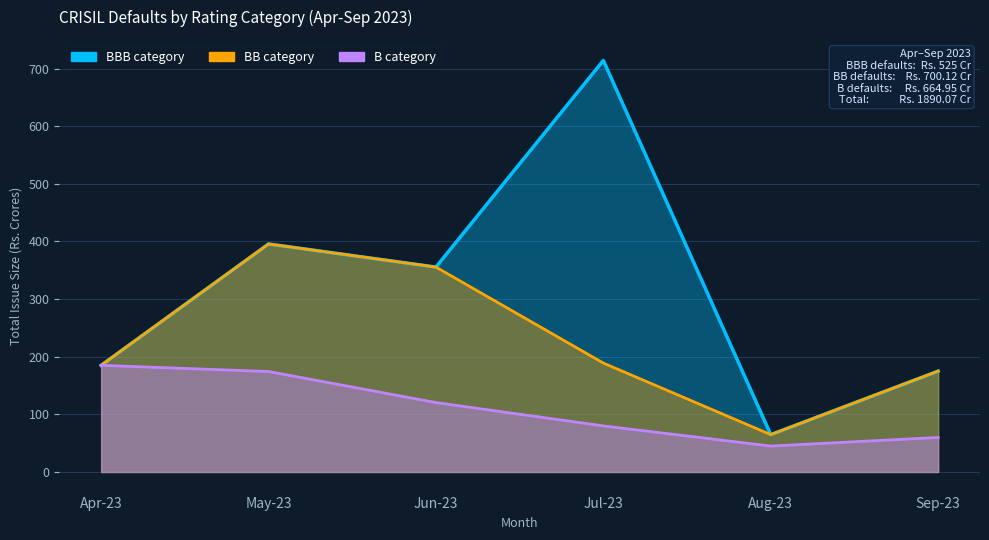

How many lines are shown in the chart?

3